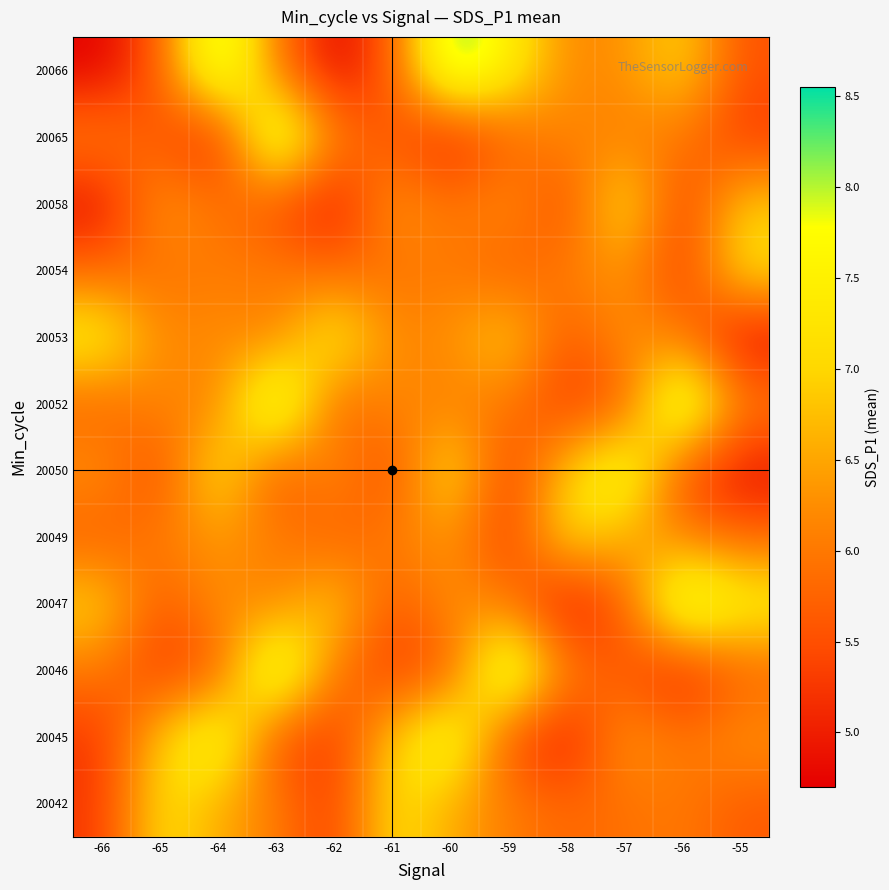

Which has a higher value, -57 or -63?

-63